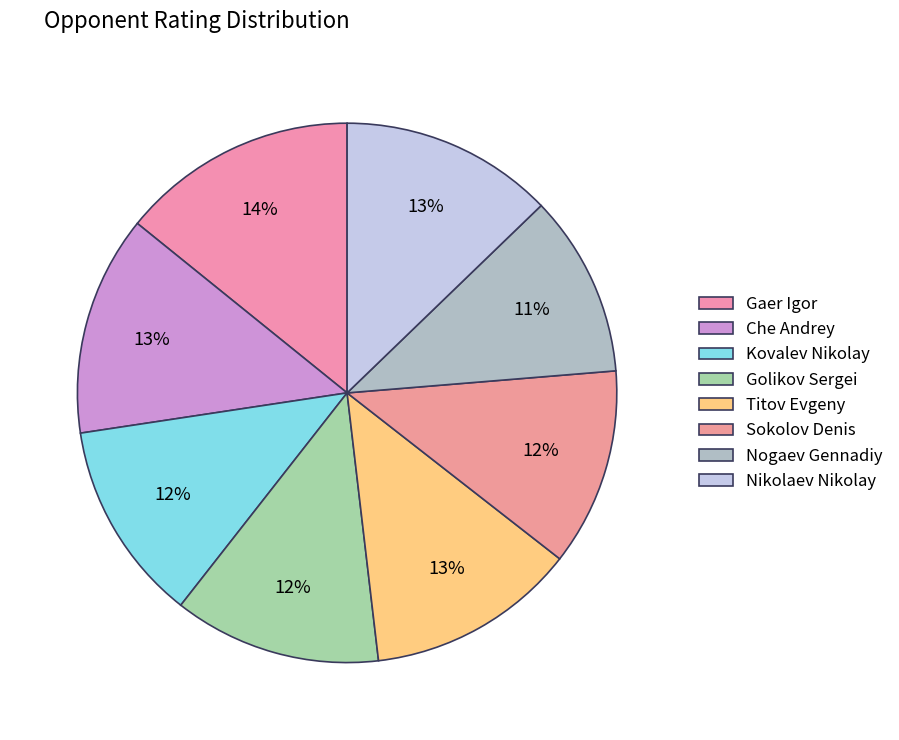

The Titov Evgeny slice represents 13% of the pie. True or false?

True